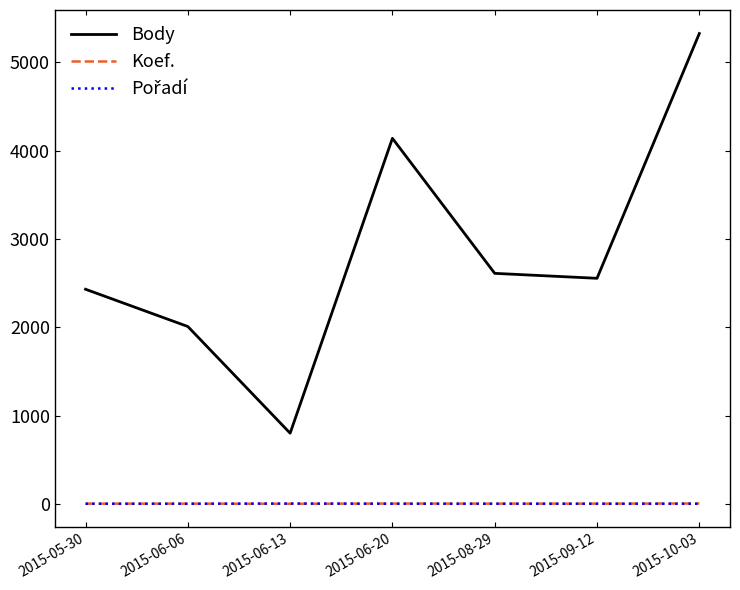

Is it true that Koef. equals 2 at 2015-09-12?

True